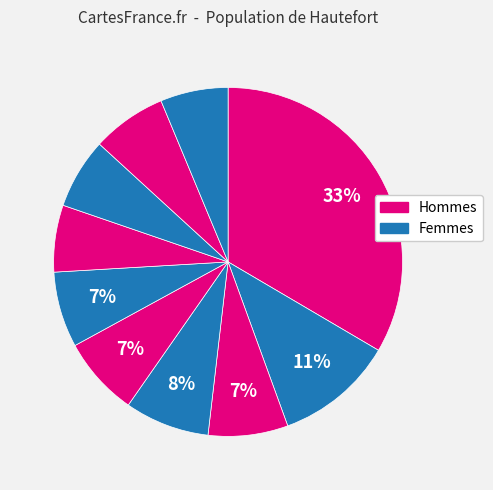

How many slices are in this pie chart?

10